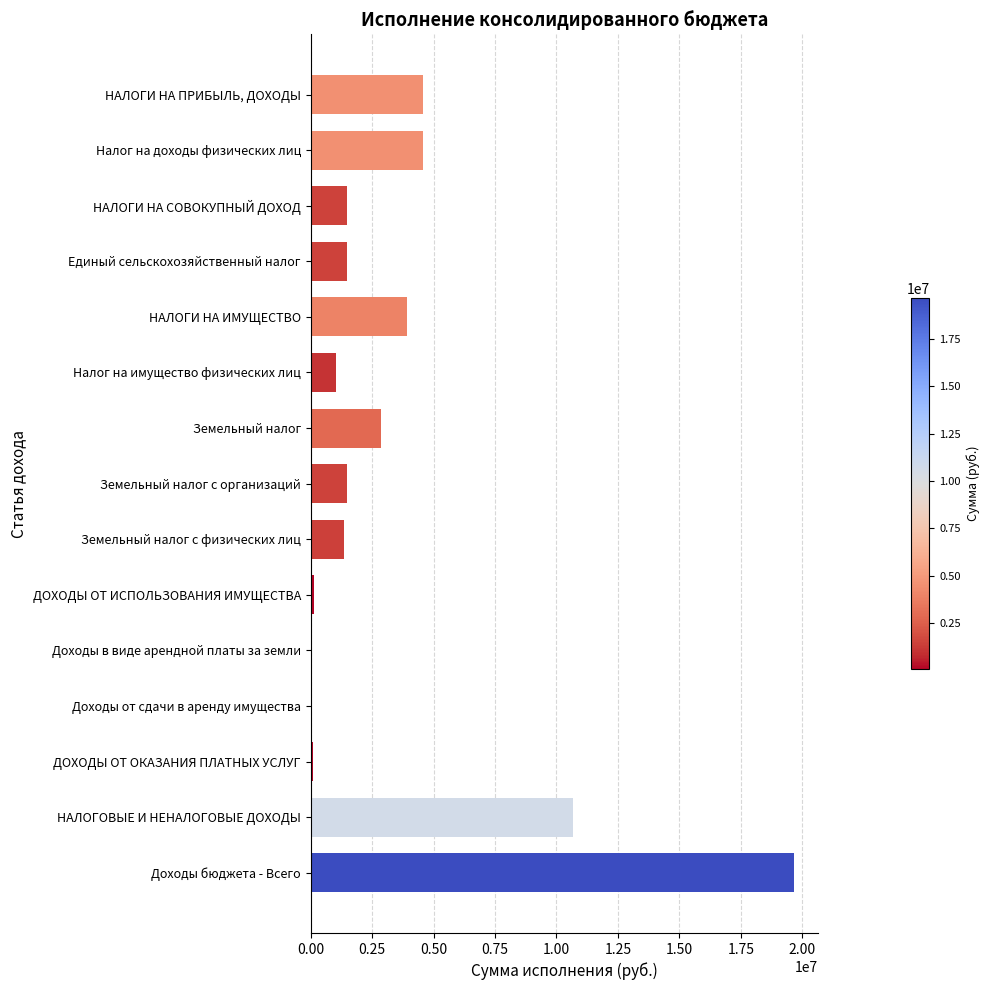

At which category does the chart reach its peak across all series?

Доходы бюджета - Всего